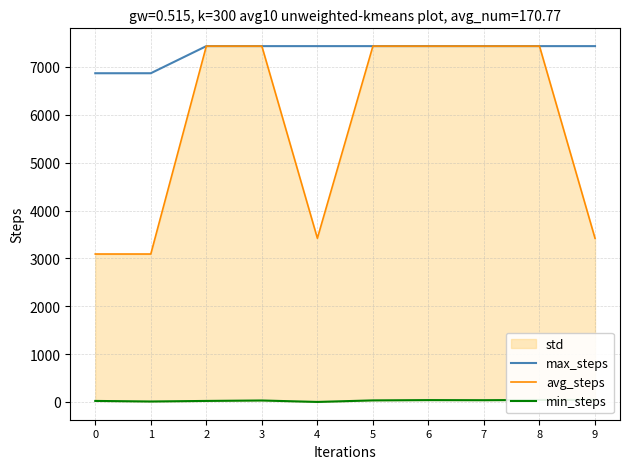

Is it true that avg_steps equals 5761.5 at 9?

False